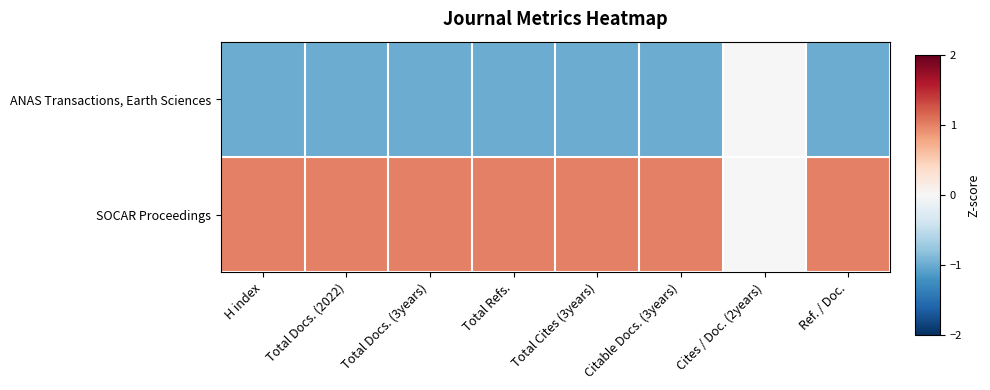

Reading left to right, extract all data points from this chart.

ANAS Transactions, Earth Sciences: H index=-1	Total Docs. (2022)=-1	Total Docs. (3years)=-1	Total Refs.=-1	Total Cites (3years)=-1	Citable Docs. (3years)=-1	Cites / Doc. (2years)=0	Ref. / Doc.=-1
SOCAR Proceedings: H index=1	Total Docs. (2022)=1	Total Docs. (3years)=1	Total Refs.=1	Total Cites (3years)=1	Citable Docs. (3years)=1	Cites / Doc. (2years)=0	Ref. / Doc.=1